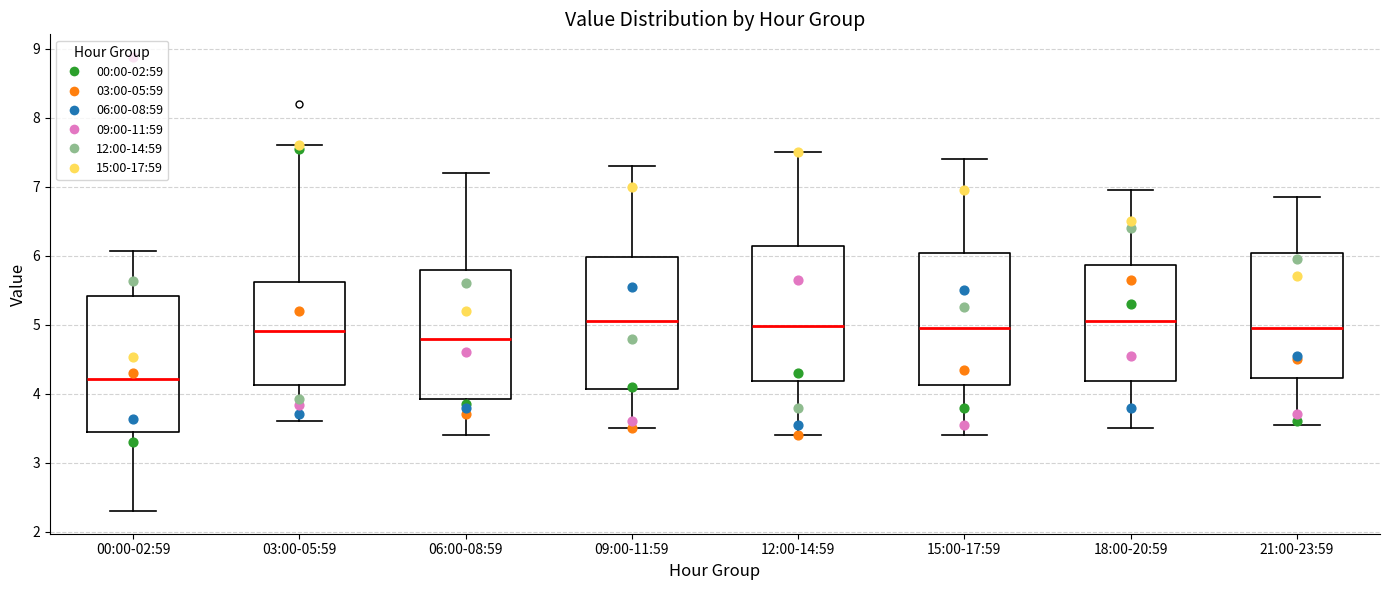

Reading left to right, transcribe this box plot: for each box, give where its median line is, the range the box spans, and where its two whiskers end, as read against the y-axis. The values are not printed on the chart, so give them approximately, as read against the axis.

00:00-02:59: median 4.2, box 3.5 to 5.4, whiskers 2.3 to 6.1
03:00-05:59: median 4.9, box 4.1 to 5.6, whiskers 3.6 to 7.6
06:00-08:59: median 4.8, box 3.9 to 5.8, whiskers 3.4 to 7.2
09:00-11:59: median 5.1, box 4.1 to 6.0, whiskers 3.5 to 7.3
12:00-14:59: median 5.0, box 4.2 to 6.1, whiskers 3.4 to 7.5
15:00-17:59: median 5.0, box 4.1 to 6.0, whiskers 3.4 to 7.4
18:00-20:59: median 5.1, box 4.2 to 5.9, whiskers 3.5 to 7.0
21:00-23:59: median 5.0, box 4.2 to 6.0, whiskers 3.6 to 6.9